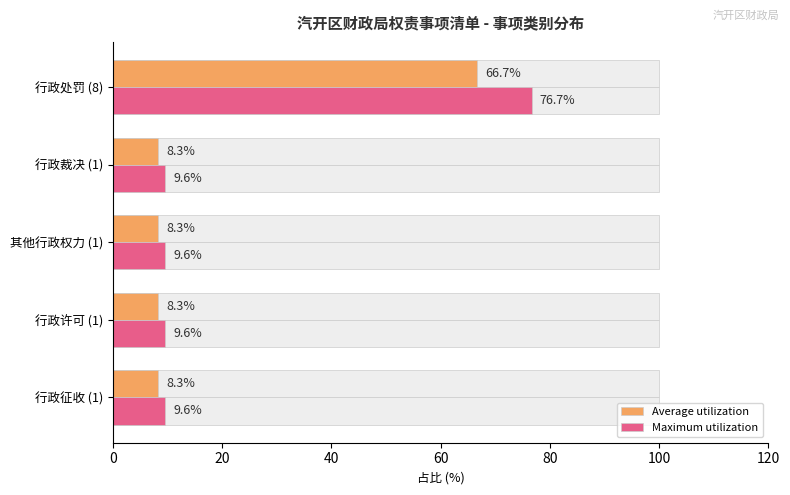

How many distinct data groups are displayed?

2